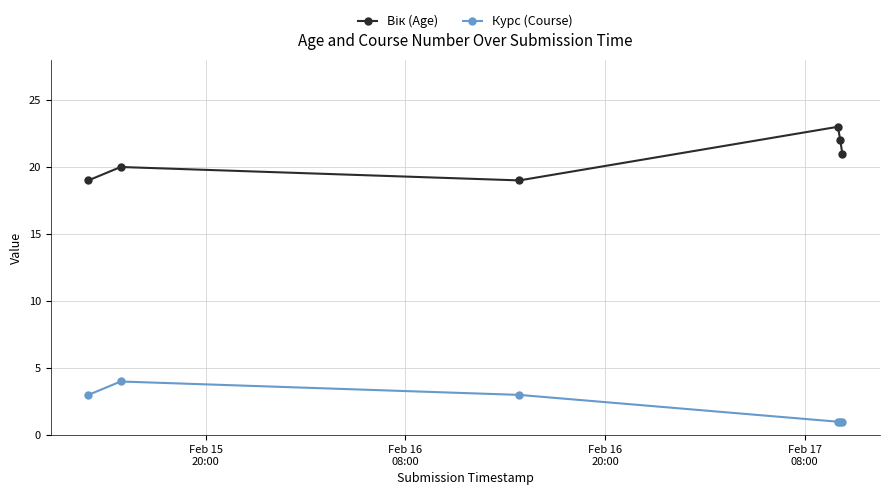

How many values in the Курс (Course) series are below 3?

3